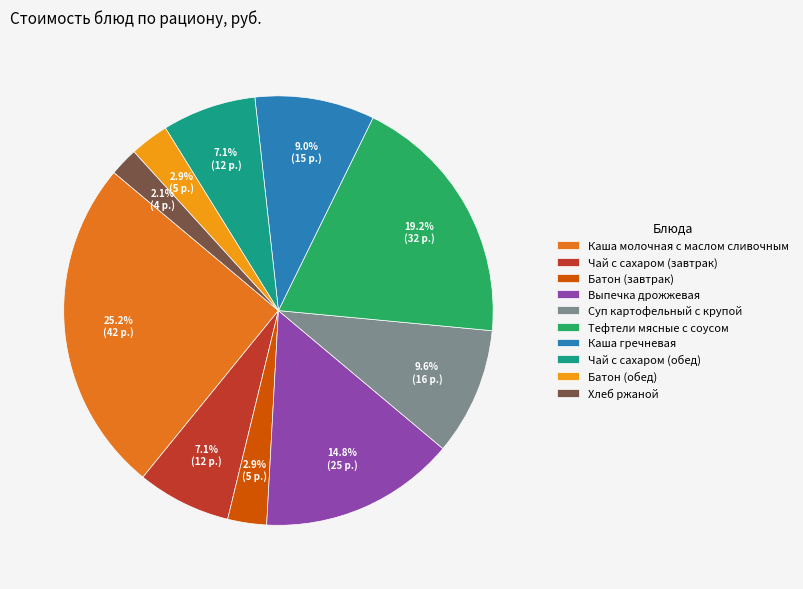

What percentage is the Батон (завтрак) slice, to the nearest percent?

3%